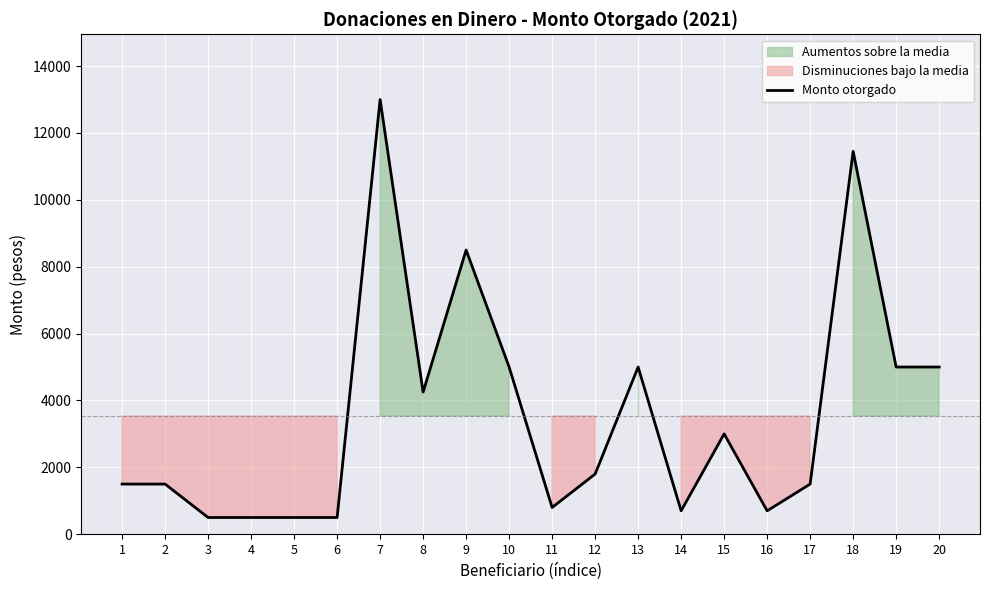

Is this an area chart (filled region under the line)?

No